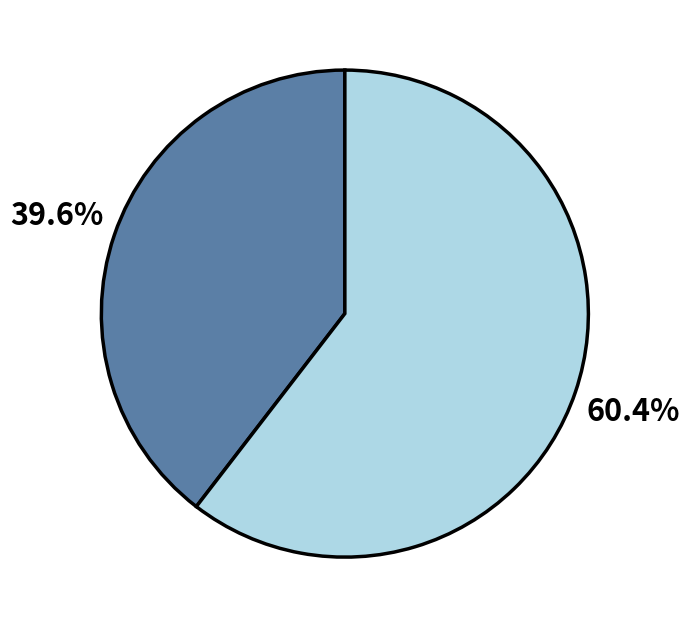

Is there a majority slice in this chart?

Yes